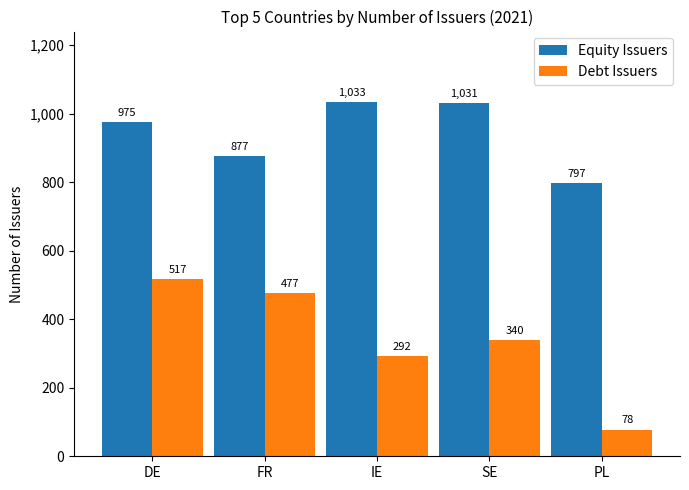

Is it true that Debt Issuers equals 517 at DE?

True